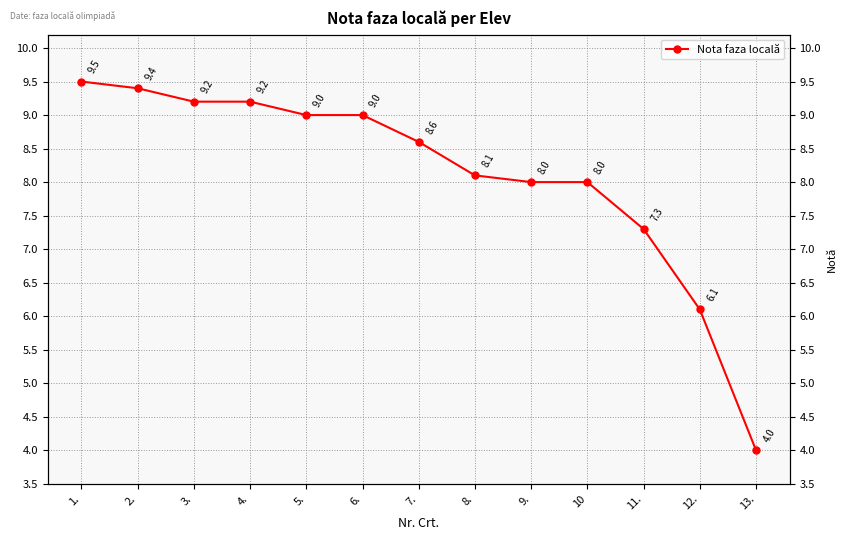

At which label is the value closest to 6?

12.